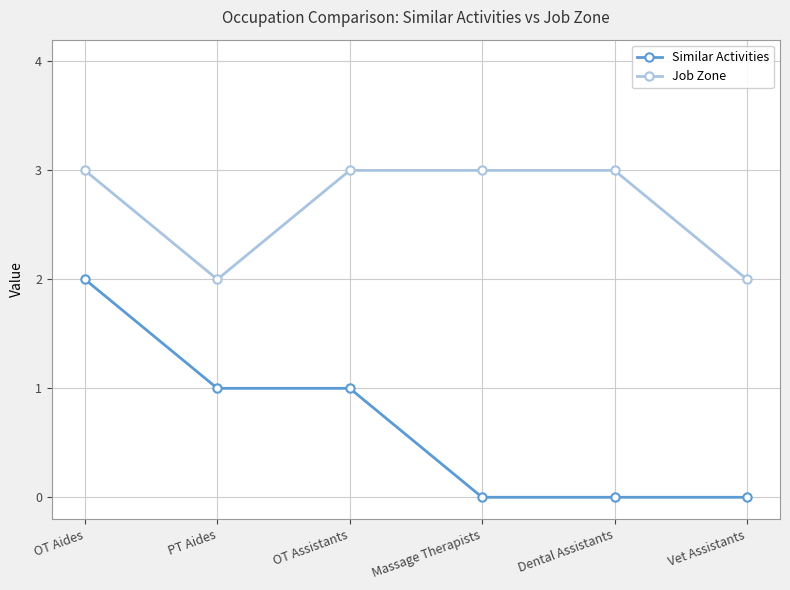

What is the maximum value shown in the chart?

3